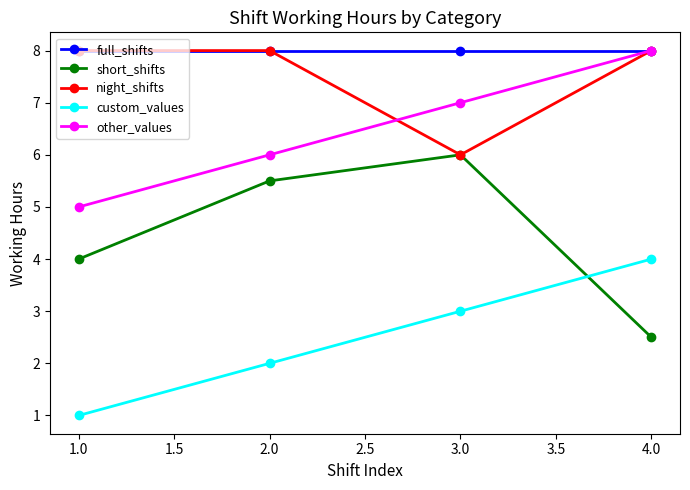

Rank the categories by short_shifts value from highest to lowest.

3.0, 2.0, 1.0, 4.0